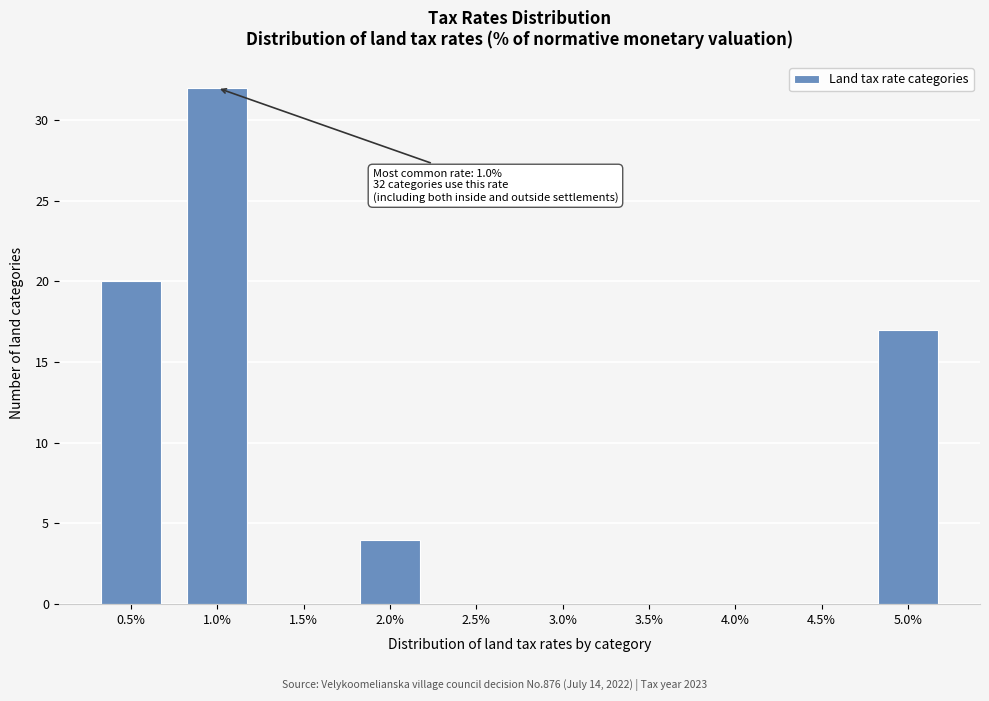

Reading left to right, what are all the values shown in this chart?

0.5%=20	1.0%=32	1.5%=0	2.0%=4	2.5%=0	3.0%=0	3.5%=0	4.0%=0	4.5%=0	5.0%=17